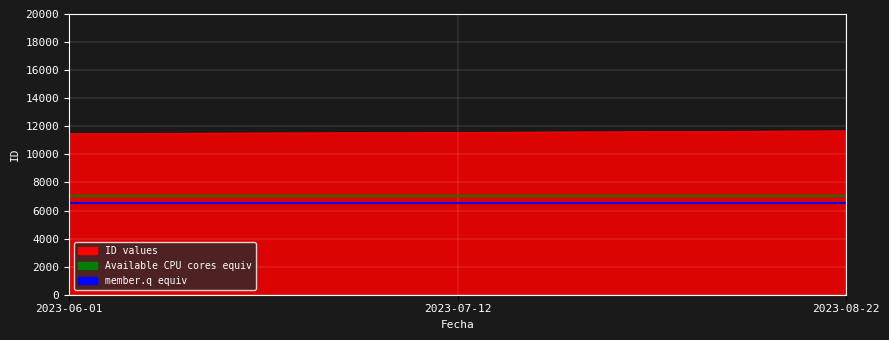

What value does the member.q equiv series have at 2023-07-12?

6500